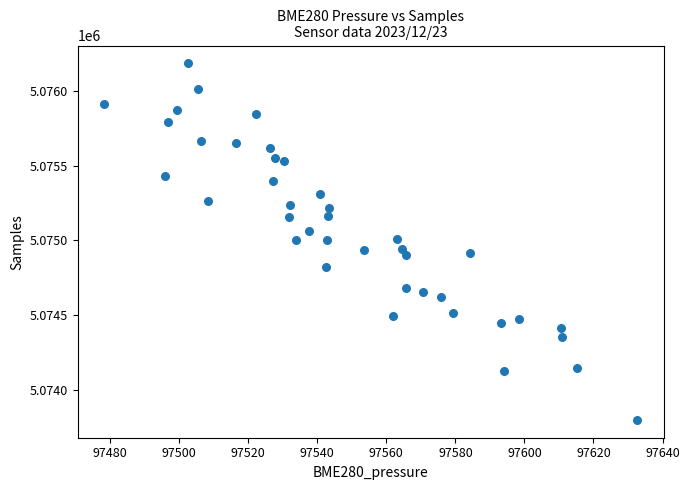

What is the range of Y values (max minus min)?

2384